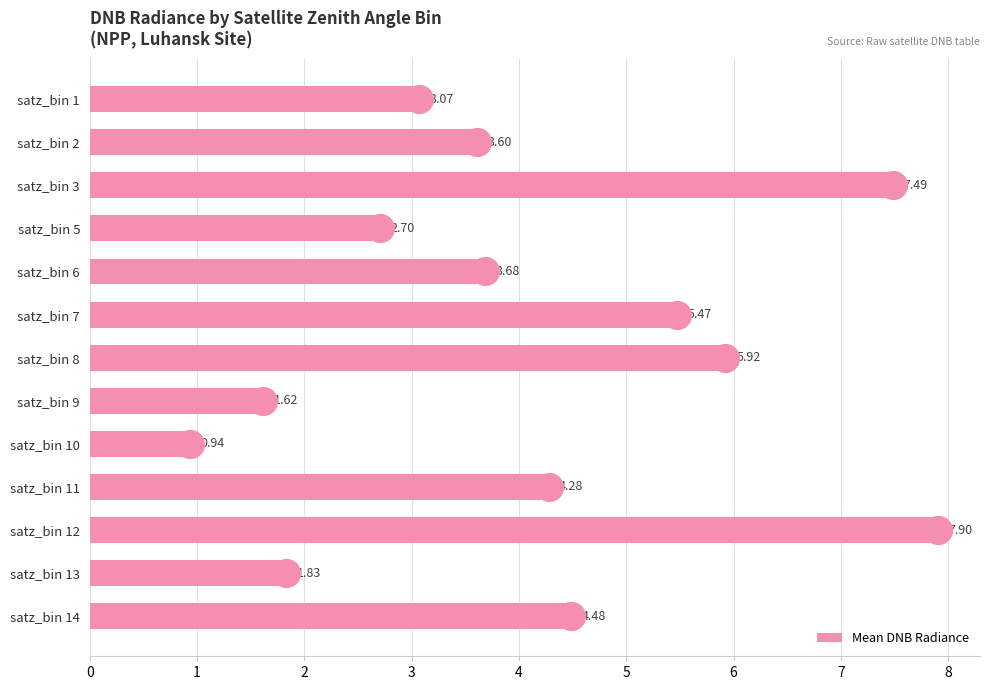

What is the difference between the maximum and minimum values in the Mean DNB Radiance series?

7.0